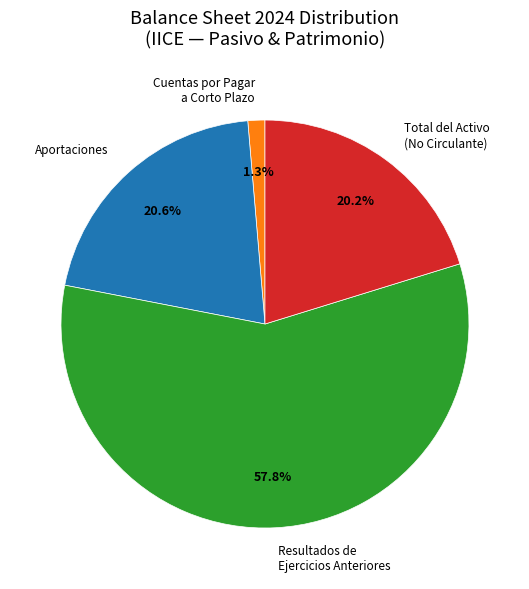

Is there any slice that represents more than half of the pie?

Yes